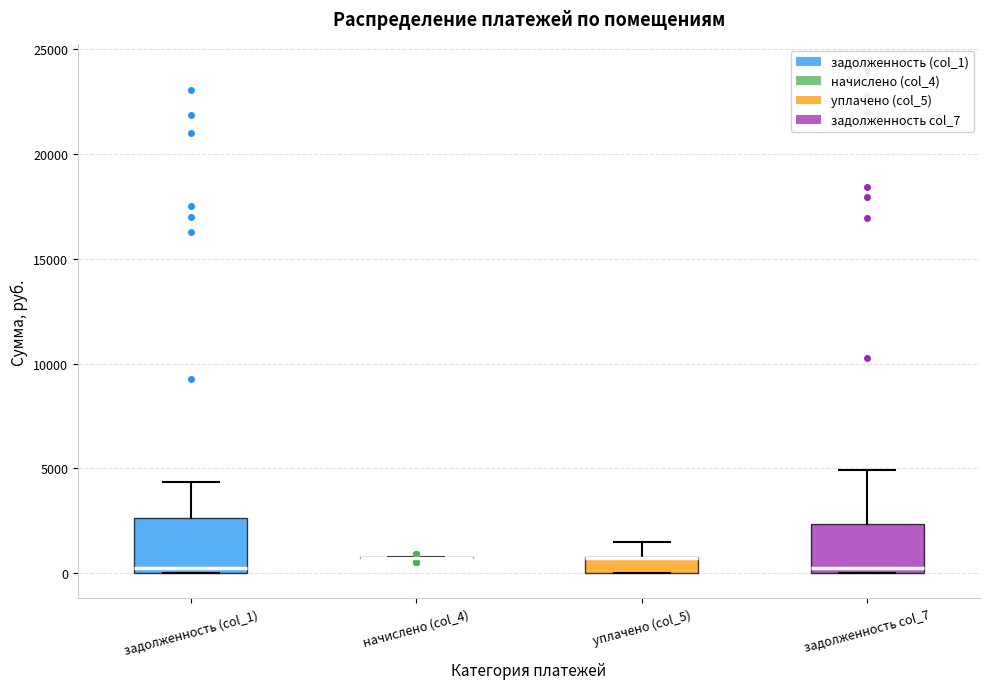

Where is the lower edge of the box for задолженность col_7 on the y-axis? The values are not printed on the chart, so give them approximately, as read against the axis.

0